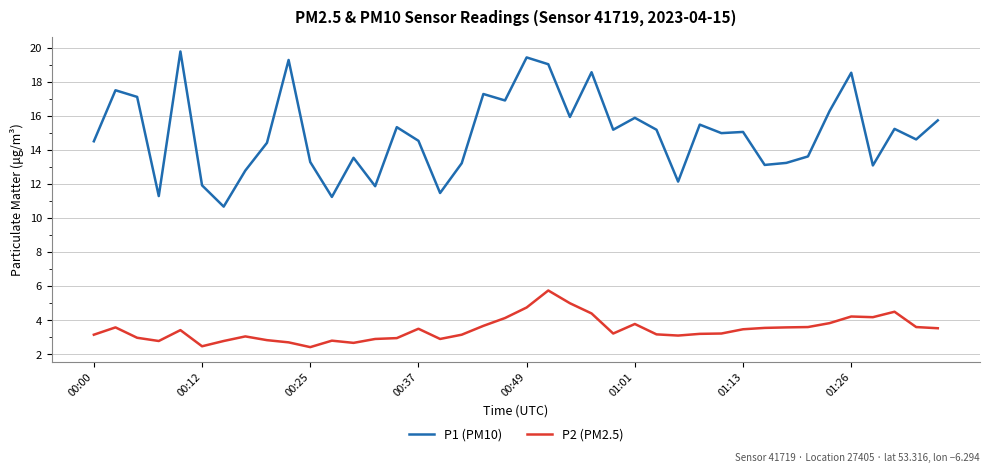

Count the number of data series in this chart.

2